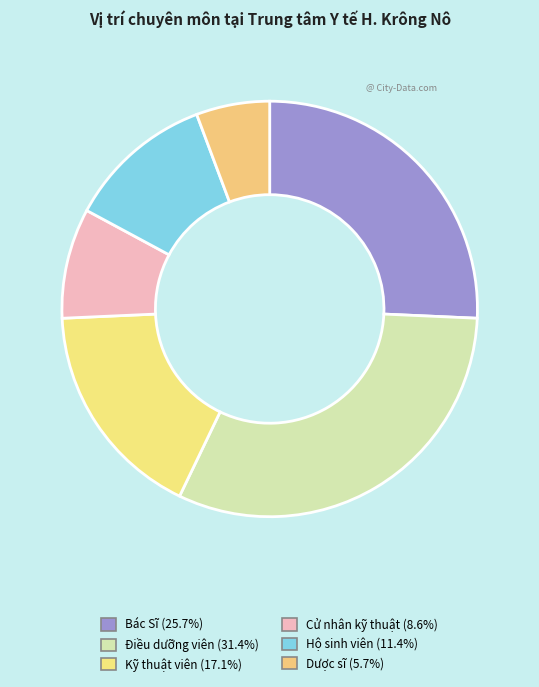

What is the largest slice in the pie chart?

Điều dưỡng viên